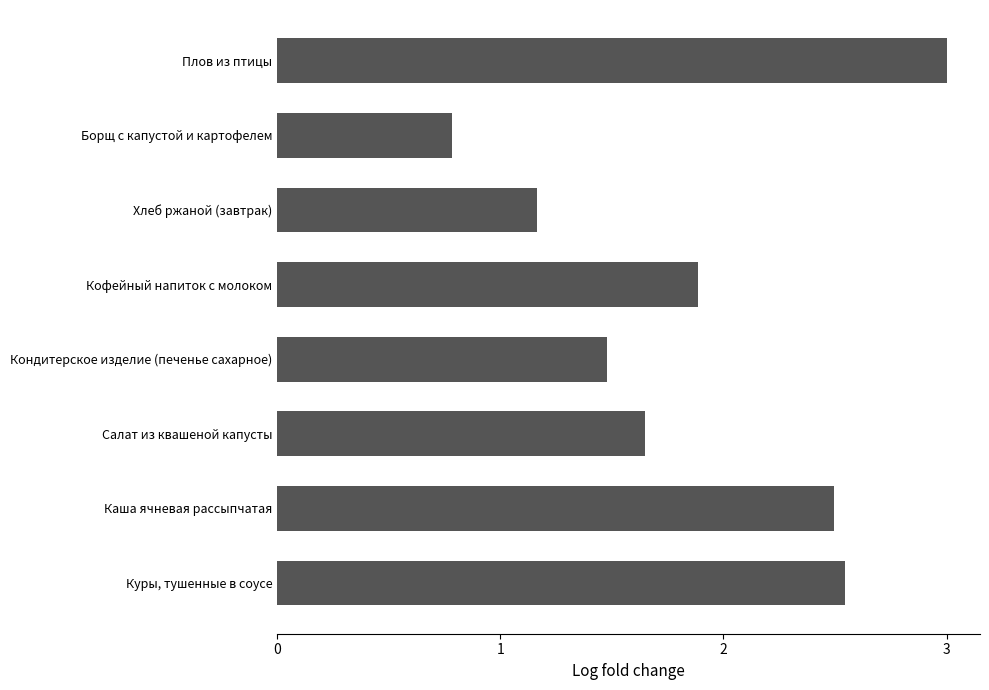

What is the sum of all values?

15.0